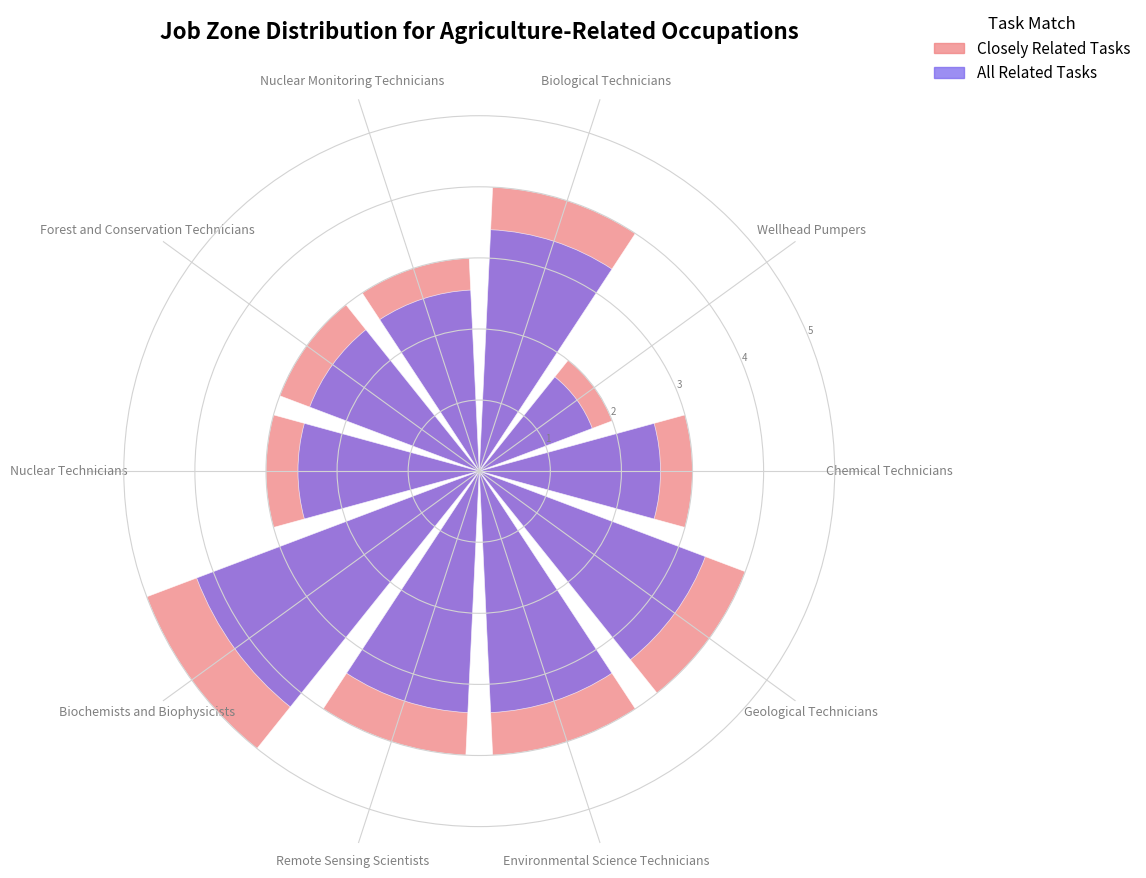

Is the value of Closely Related Tasks at Chemical Technicians greater than the value of All Related Tasks at Nuclear Technicians?

Yes